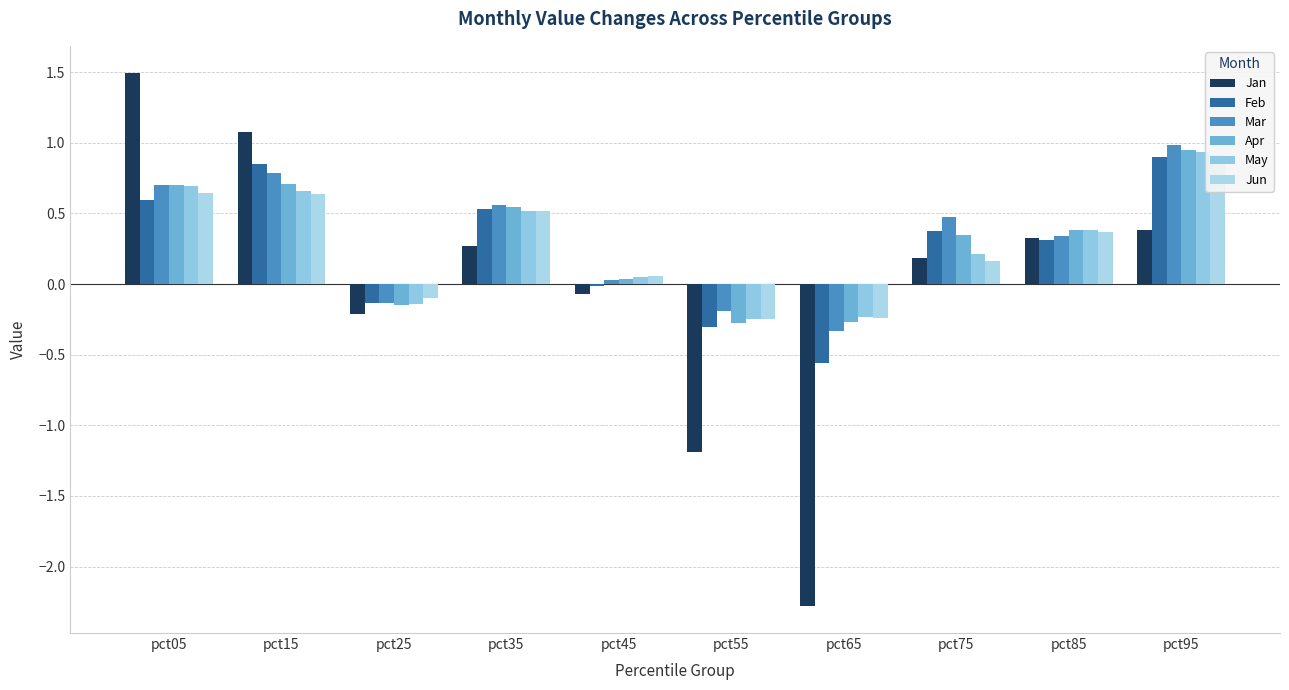

What is the sum of all Jun values?

2.7